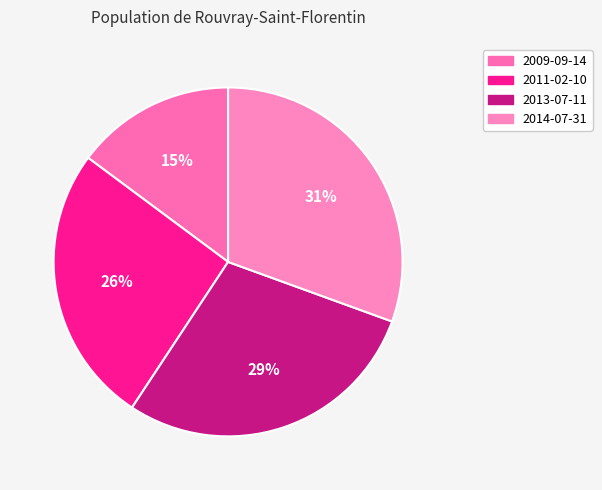

Combined, do 2014-07-31 and 2009-09-14 account for over 50%?

No